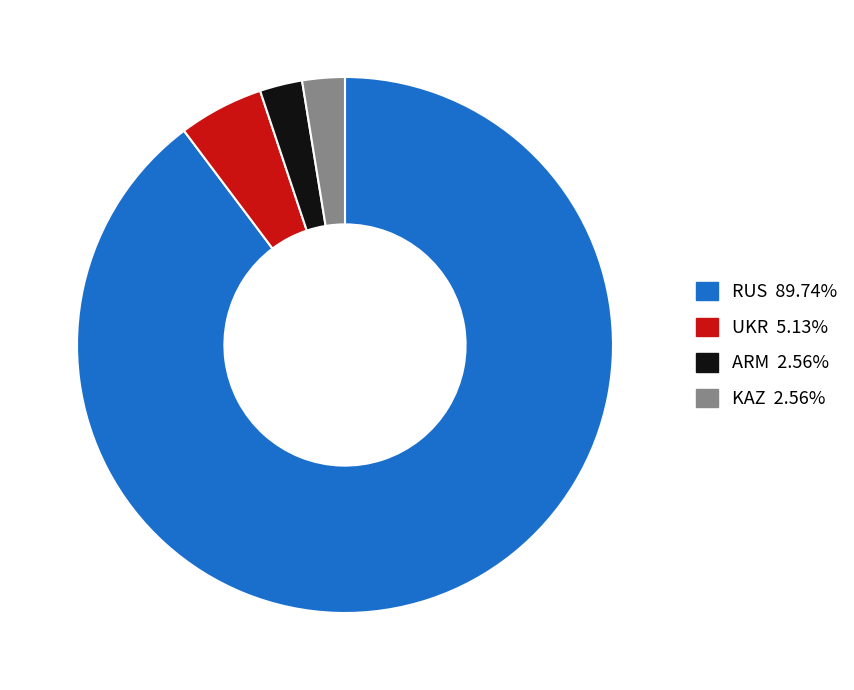

Is there any slice that represents more than half of the pie?

Yes